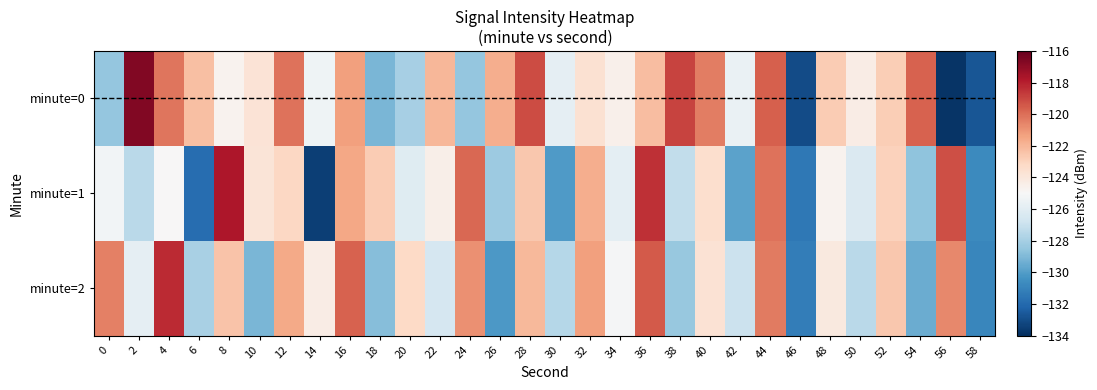

Rank the series at 54 from lowest to highest value.

2, 1, 0